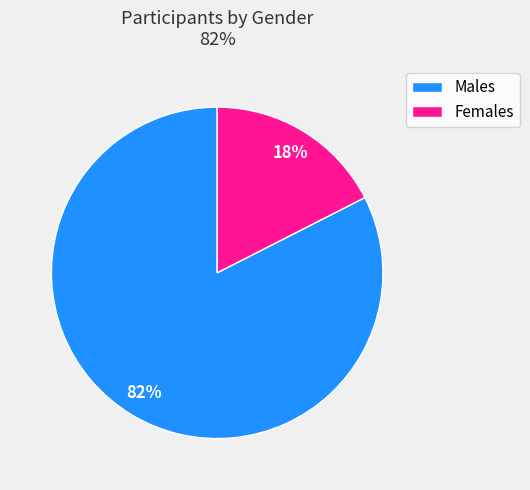

Is there any slice that represents more than half of the pie?

Yes